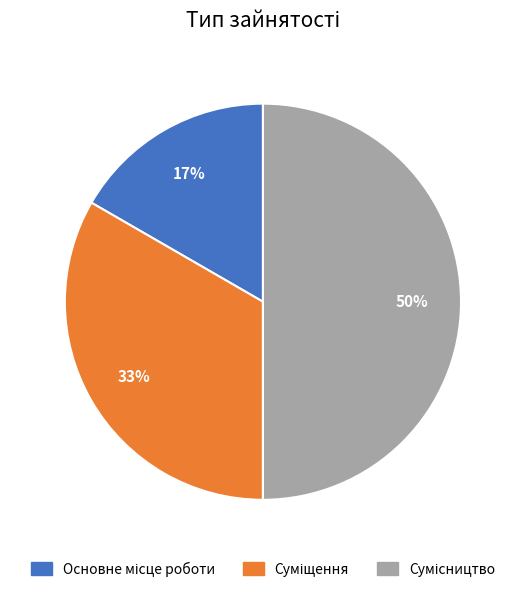

To the nearest percent, what is the difference between the largest and smallest slice percentages?

33%